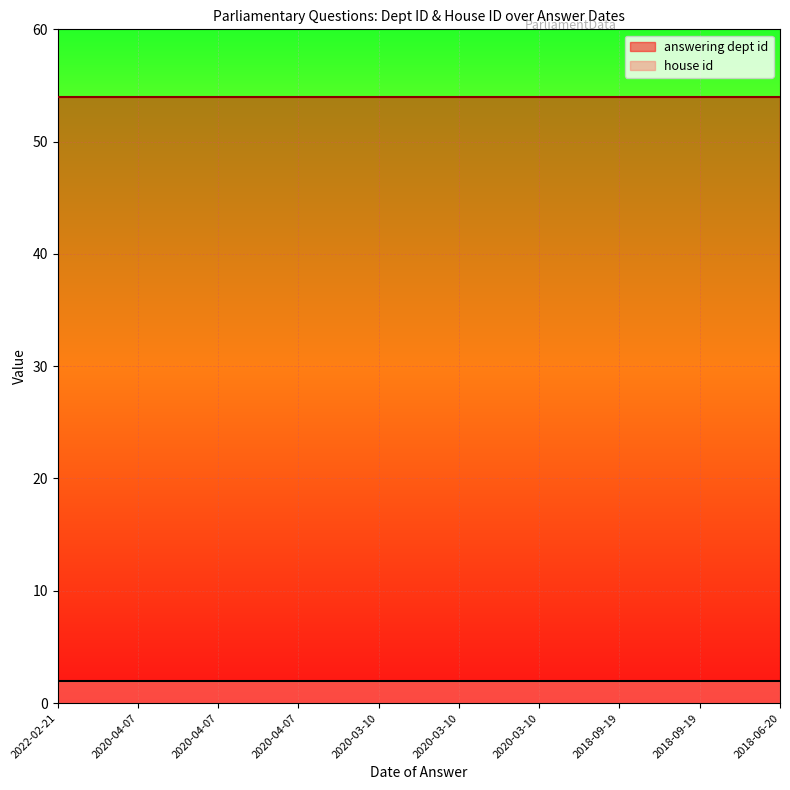

Is it true that answering dept id equals 22 at 2020-03-10?

False